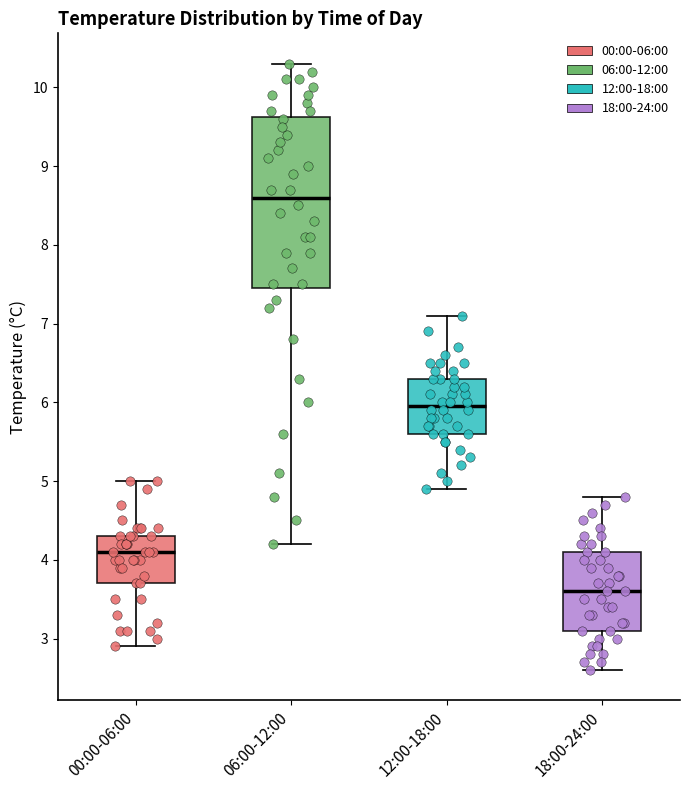

Which box is the tallest, from its lower edge to its upper edge?

06:00-12:00